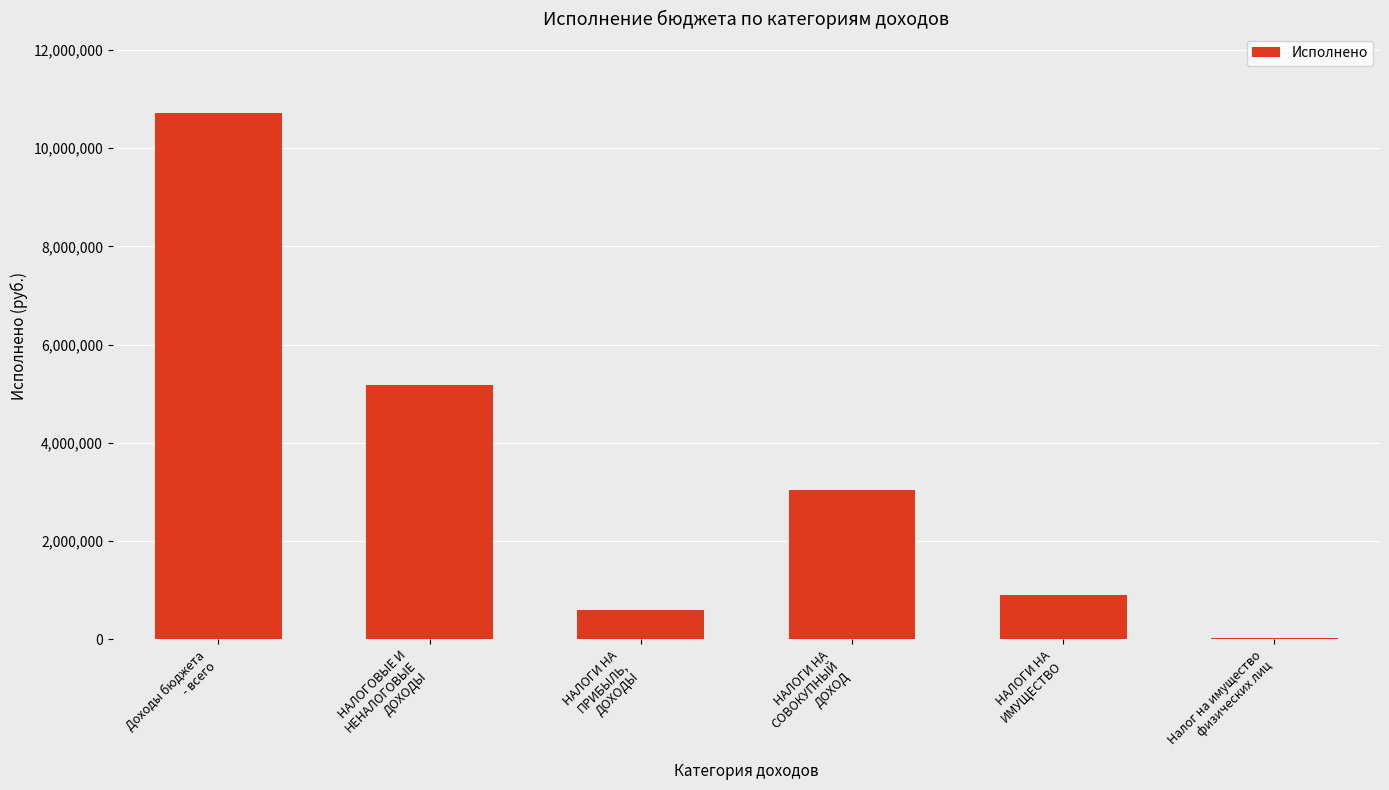

What is the sum of all values?

20465073.8